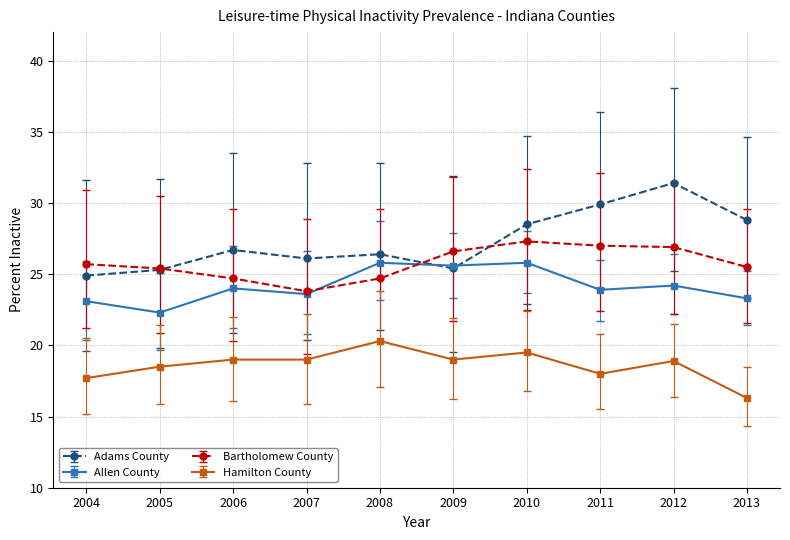

Rank the series by their maximum value, from lowest to highest.

Hamilton County, Allen County, Bartholomew County, Adams County